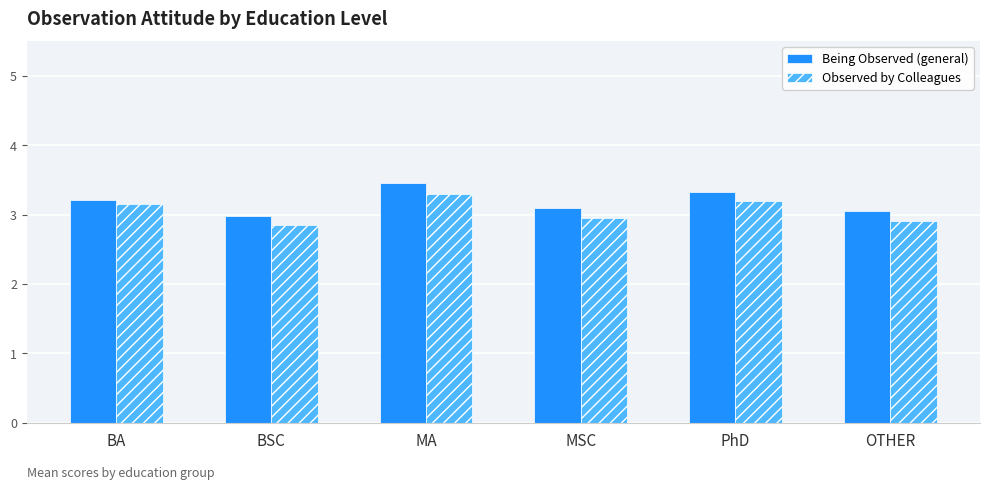

How many bars are there in each group?

2